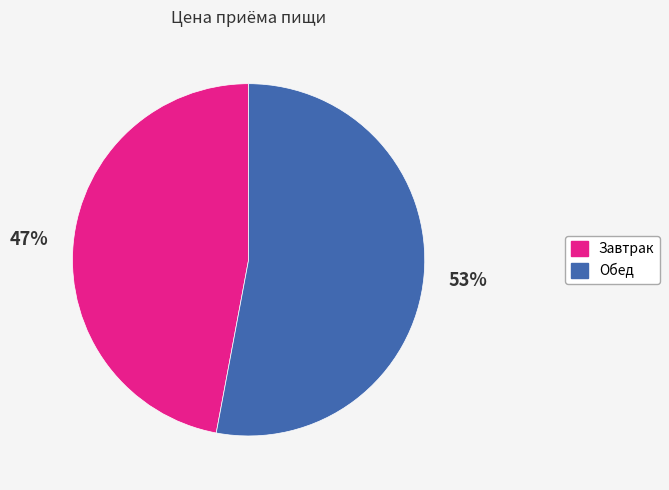

Which has a higher value, Обед or Завтрак?

Обед